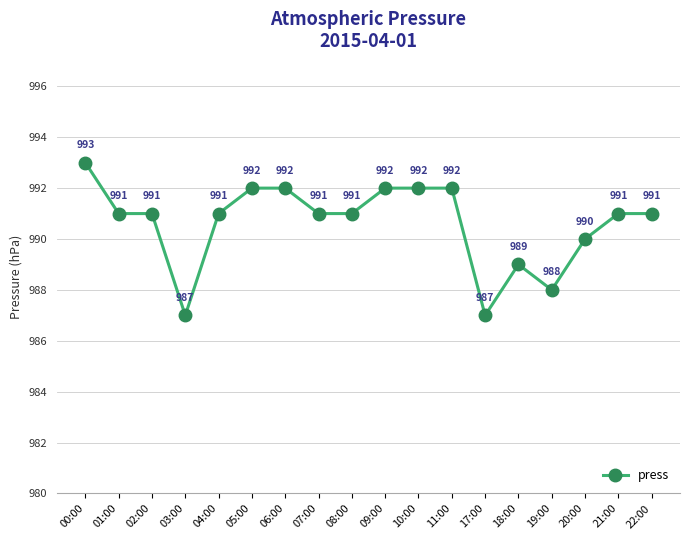

What is the label of the 14th point from the right?

04:00